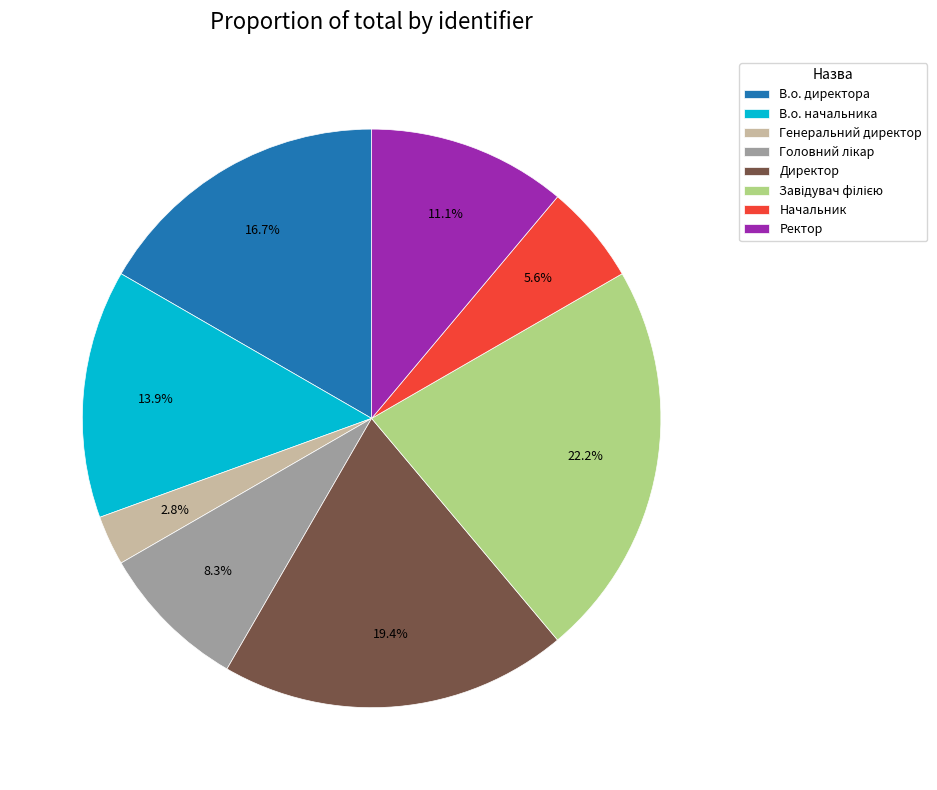

Do Директор and Генеральний директор together represent more than half of the pie?

No